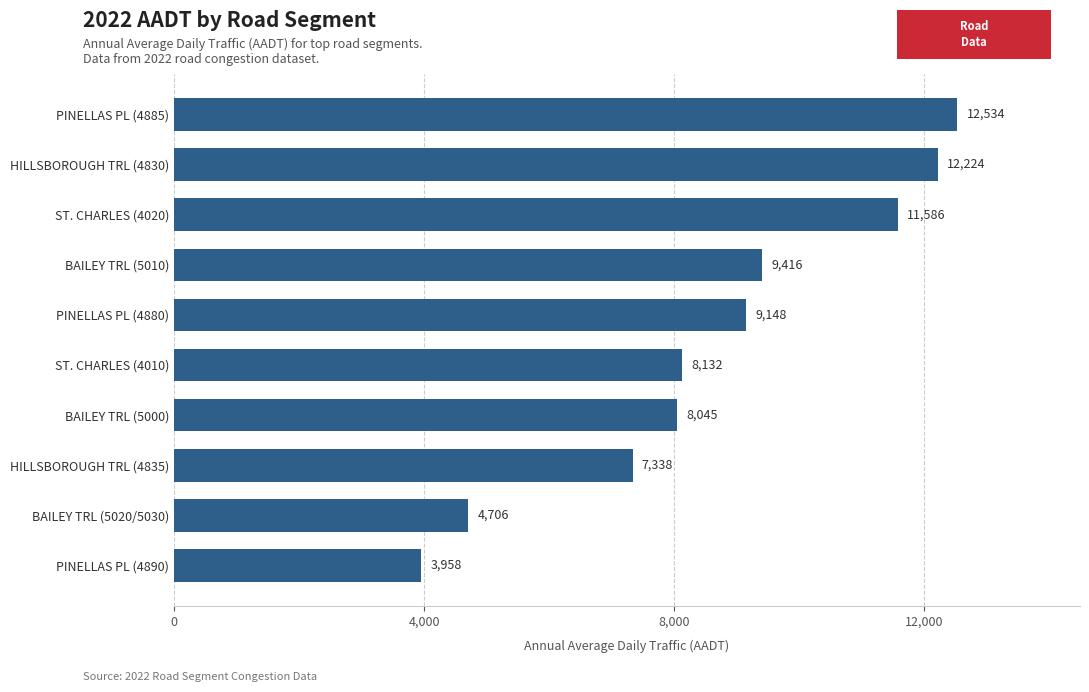

What is the label of the 6th bar from the top?

ST. CHARLES (4010)